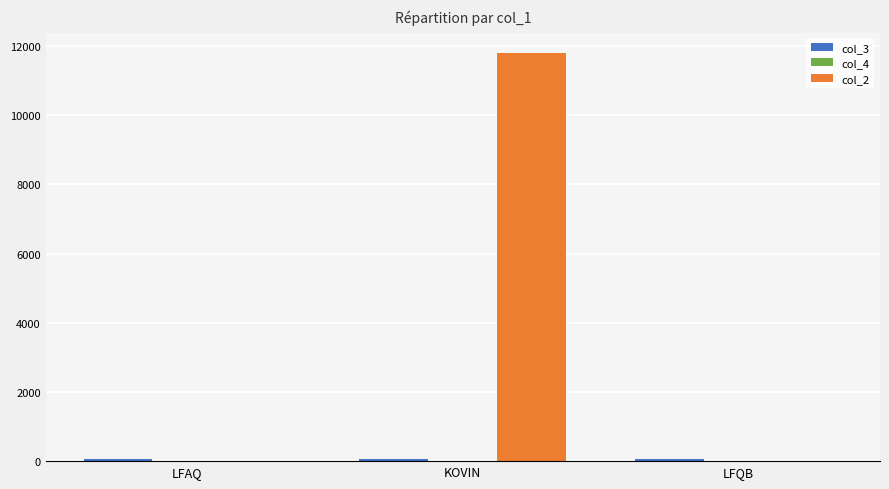

Which category has the highest value across all series?

KOVIN